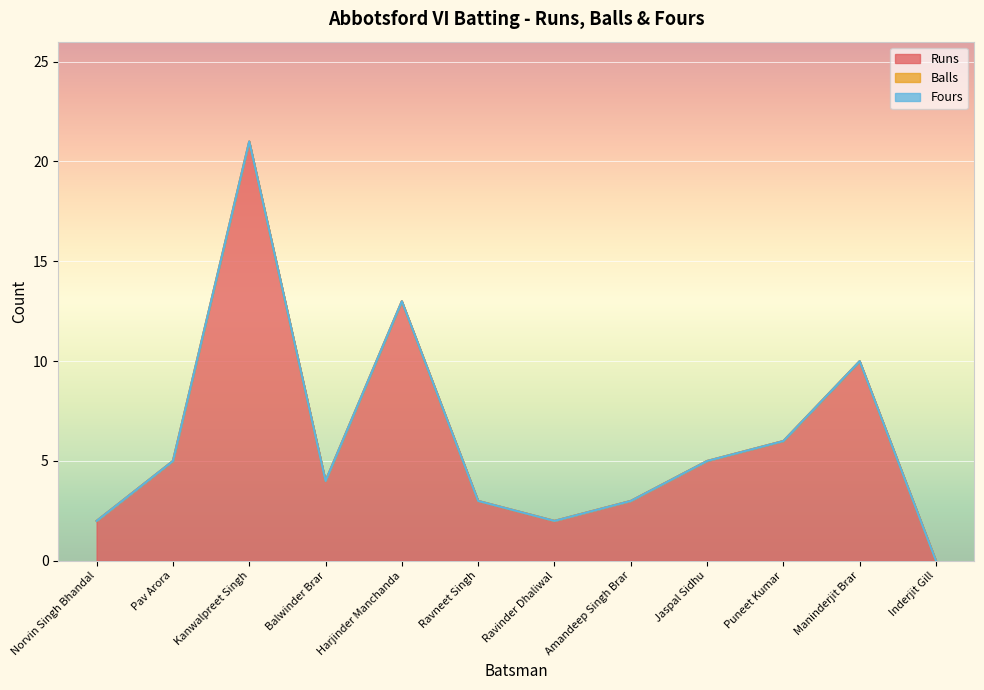

Which category has the lowest value across all series?

Inderjit Gill